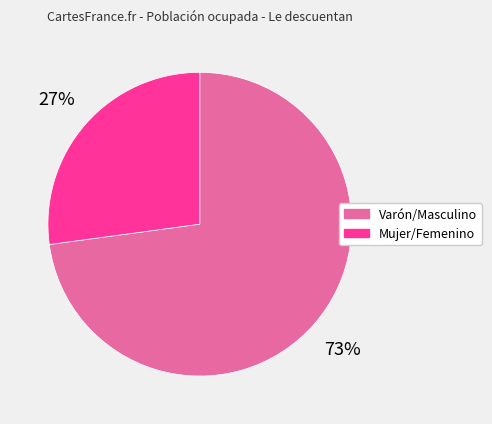

Combined, do Mujer/Femenino and Varón/Masculino account for over 50%?

Yes